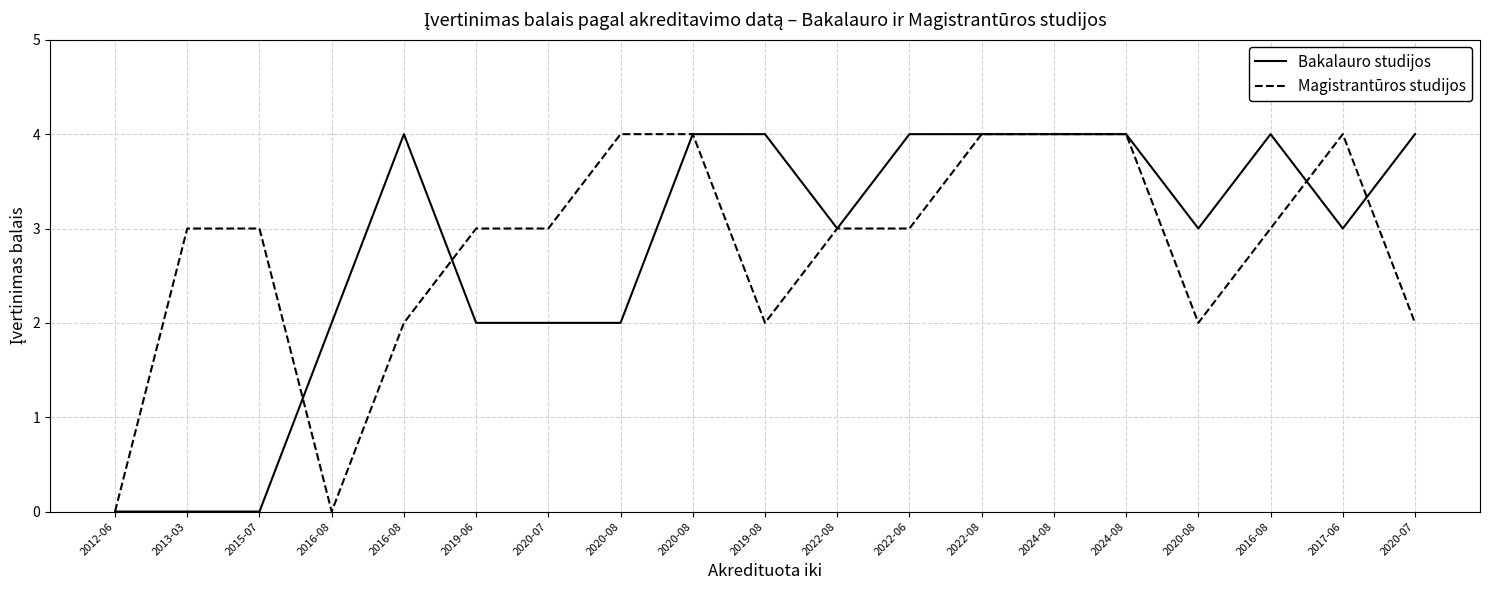

Where is Bakalauro studijos nearest to the value 2?

2016-08